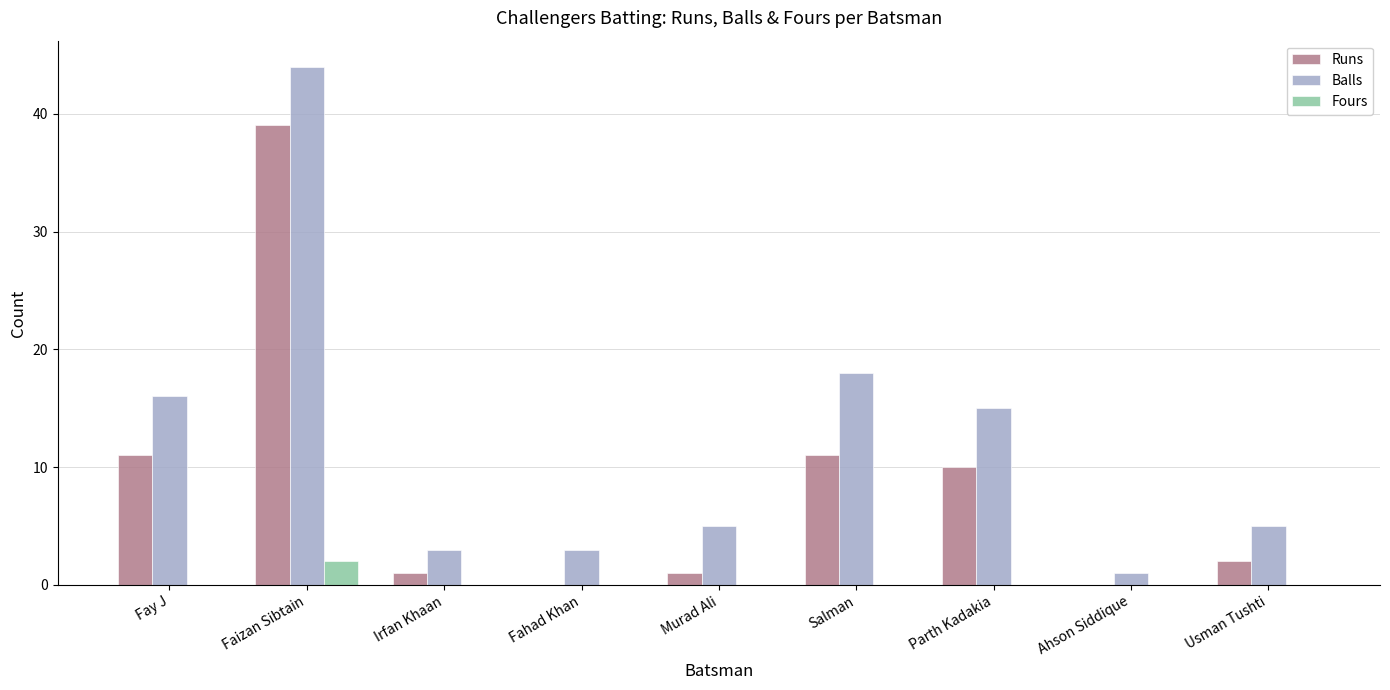

At which label is Balls closest to 22?

Salman